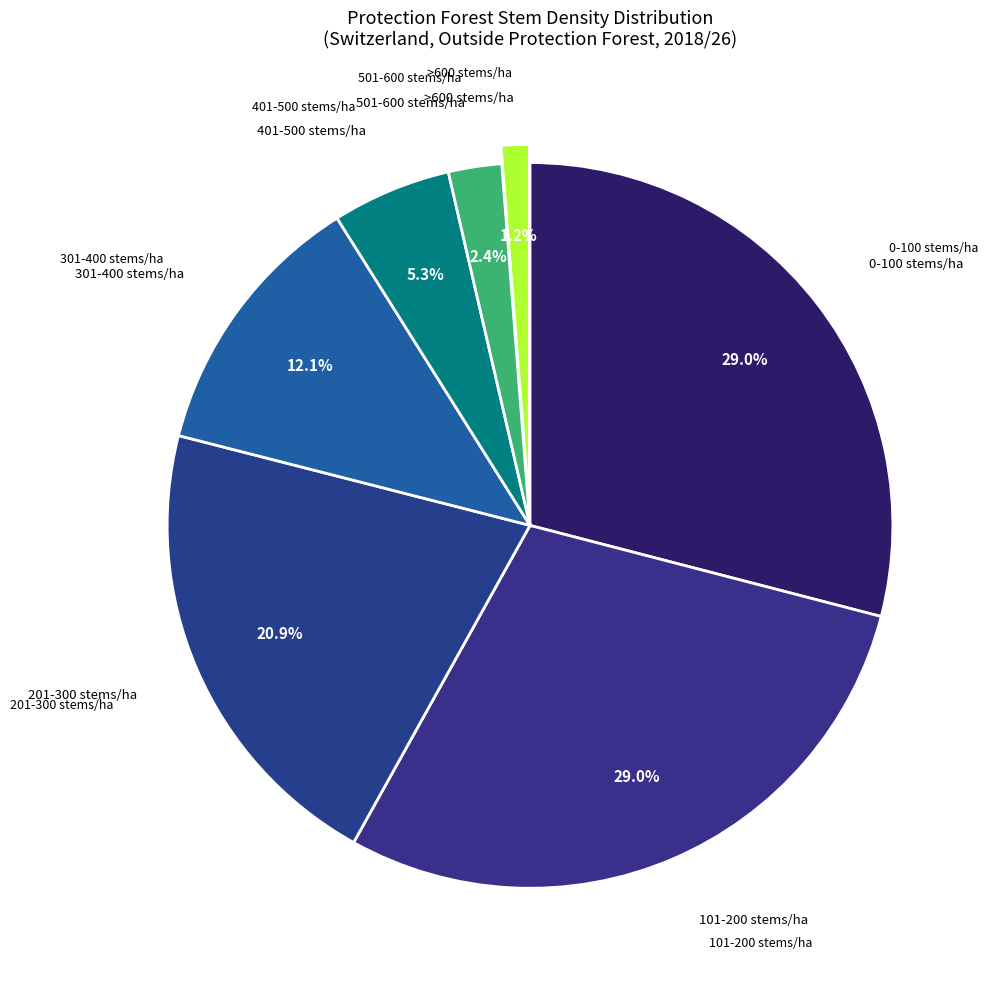

How many segments does this pie chart have?

7